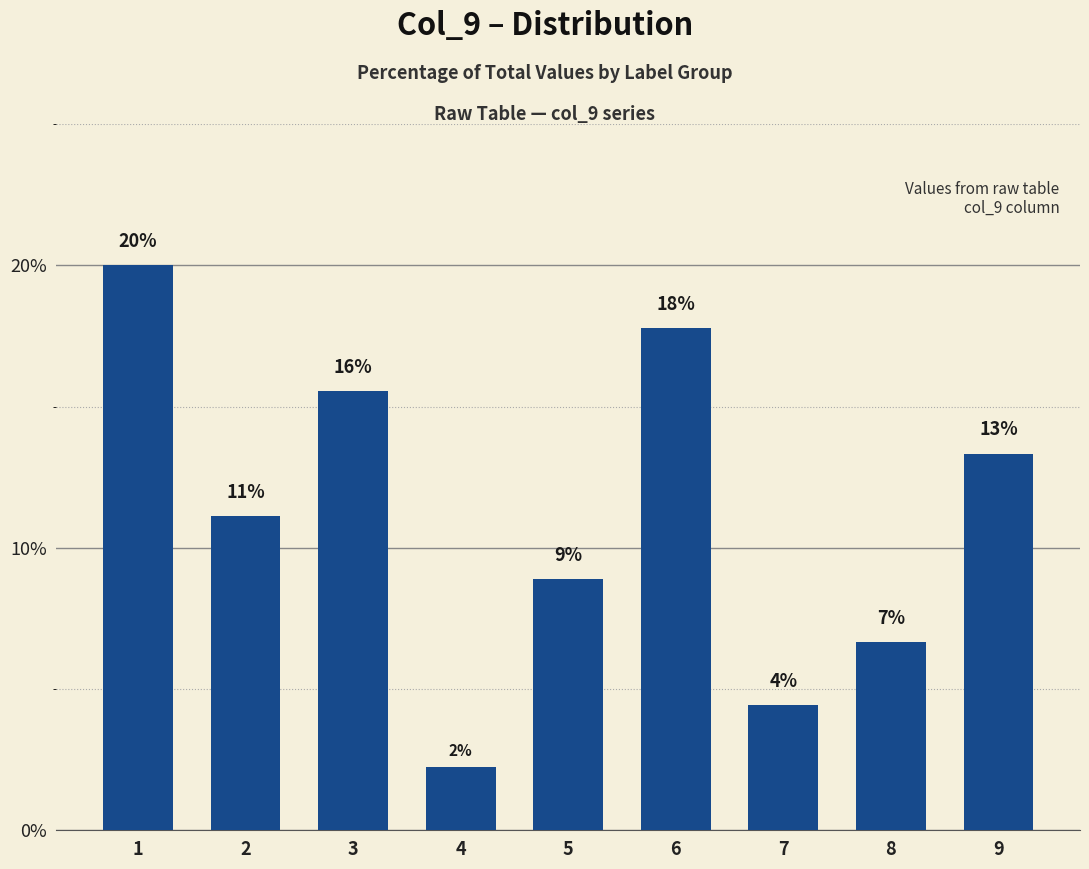

At which category does the chart reach its minimum across all series?

4